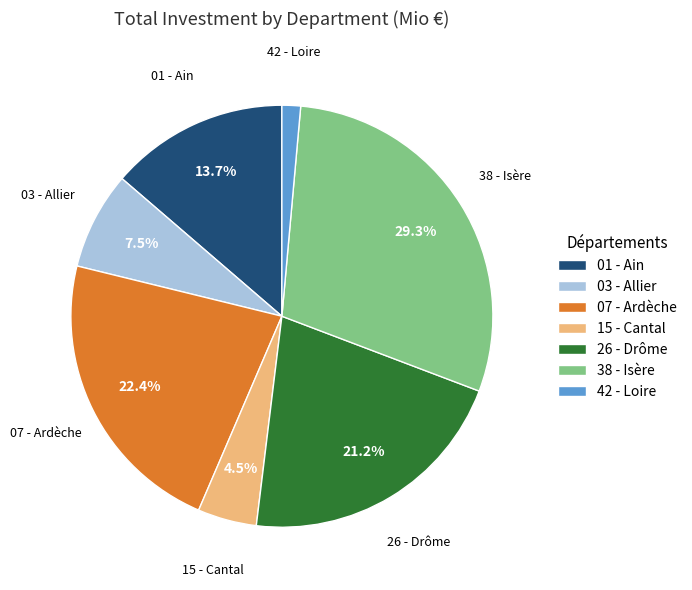

Which category has the smallest portion of the pie?

42 - Loire